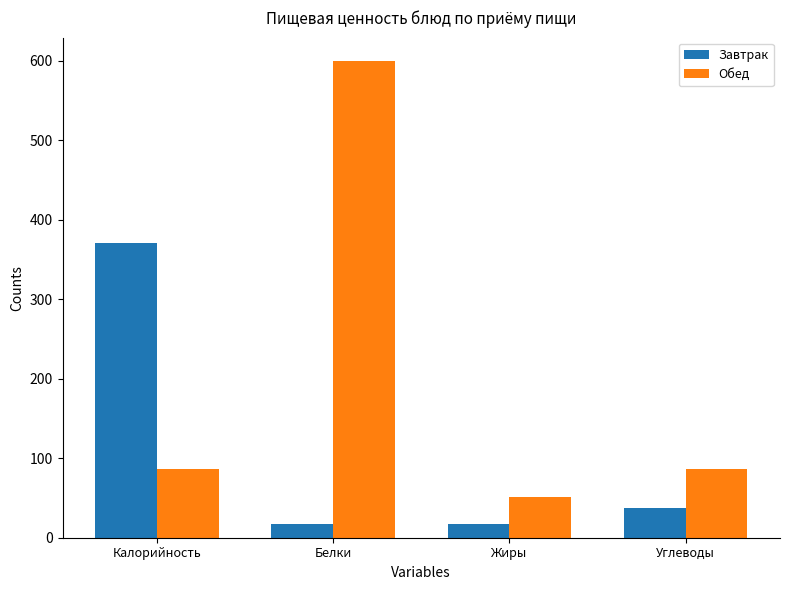

Read the Обед value at Жиры.

50.8